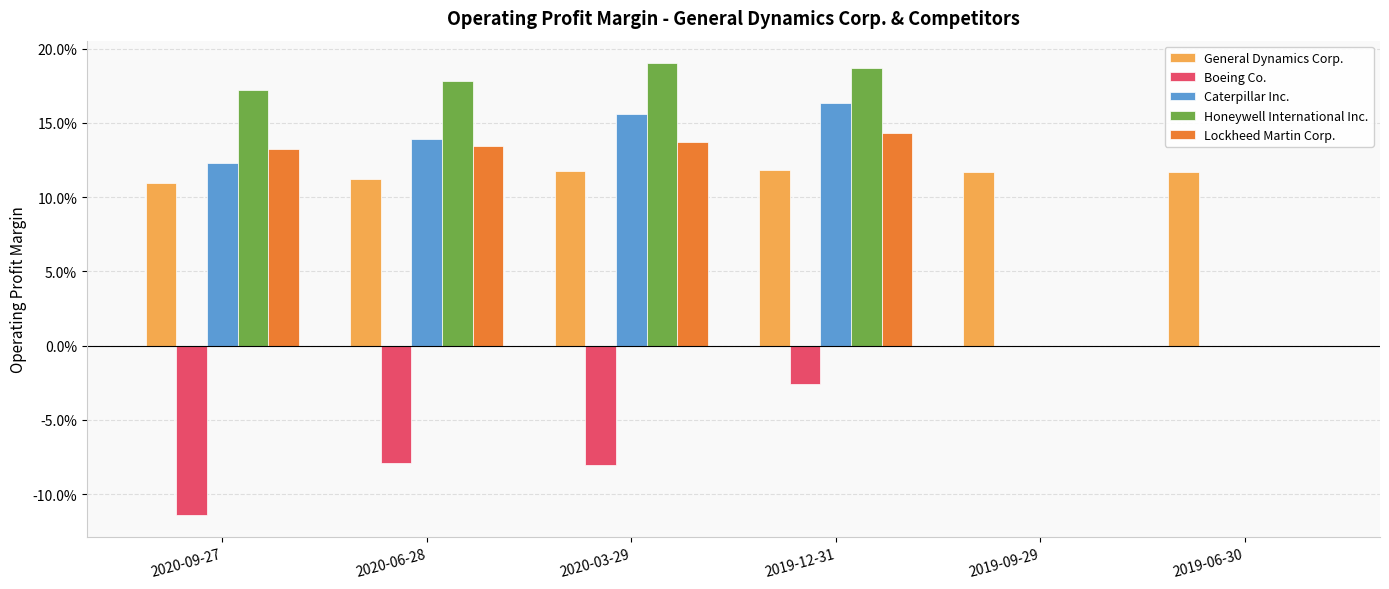

Are the bars horizontal?

No